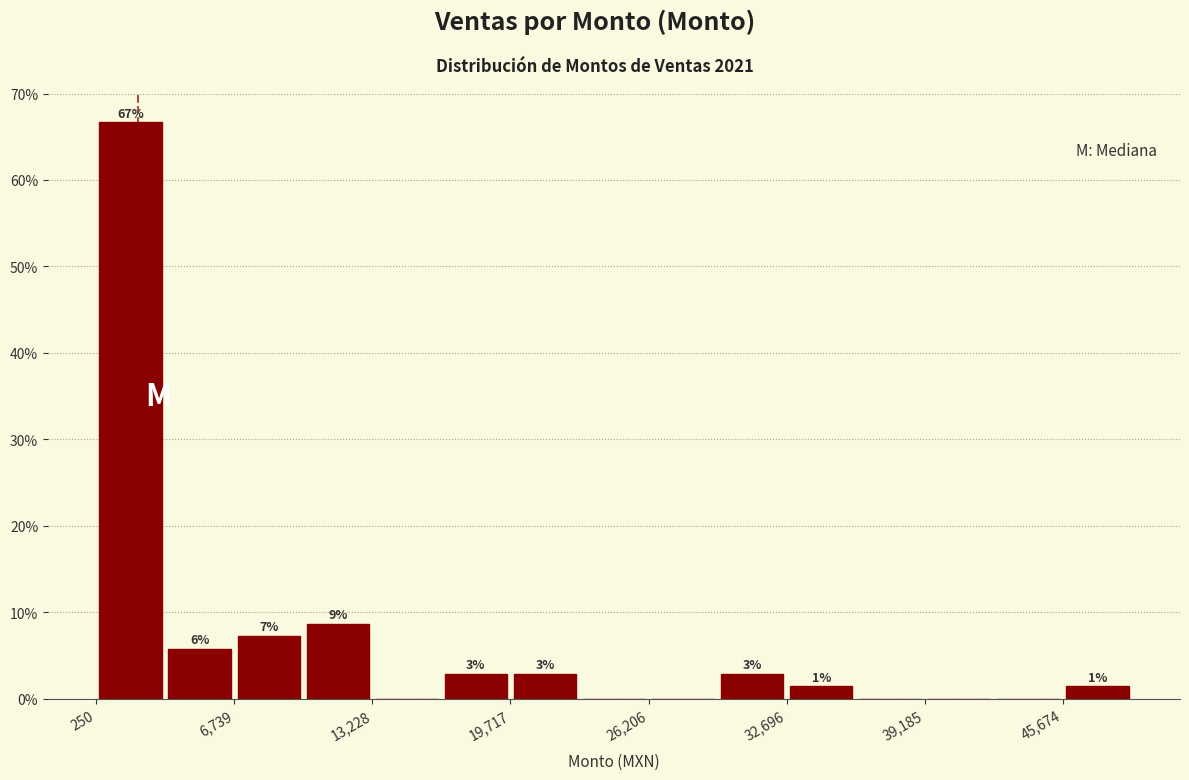

Around what value on the x-axis is the tallest bar? Give the approximate position of its centre, as read against the axis.

2000